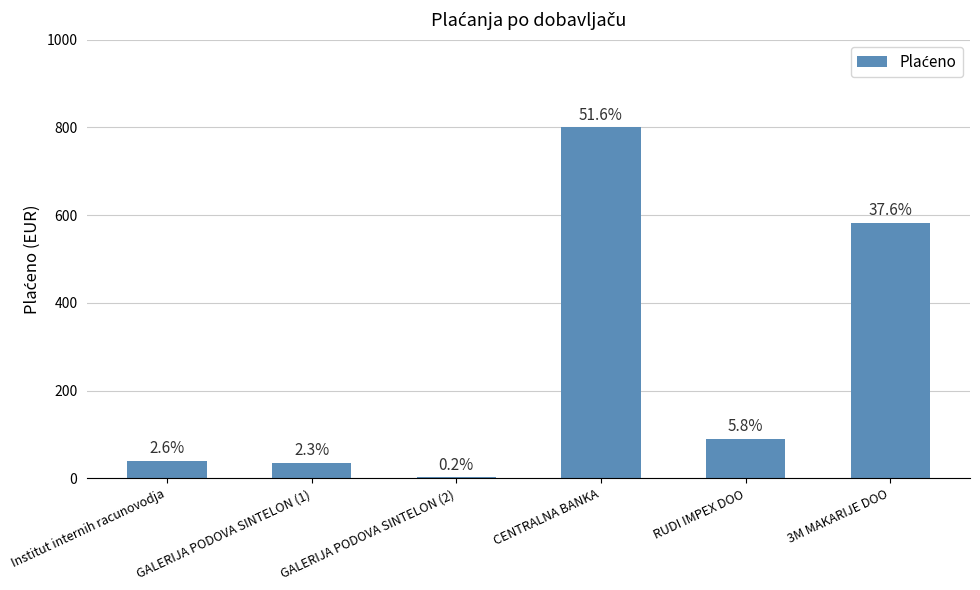

Are the bars horizontal?

No